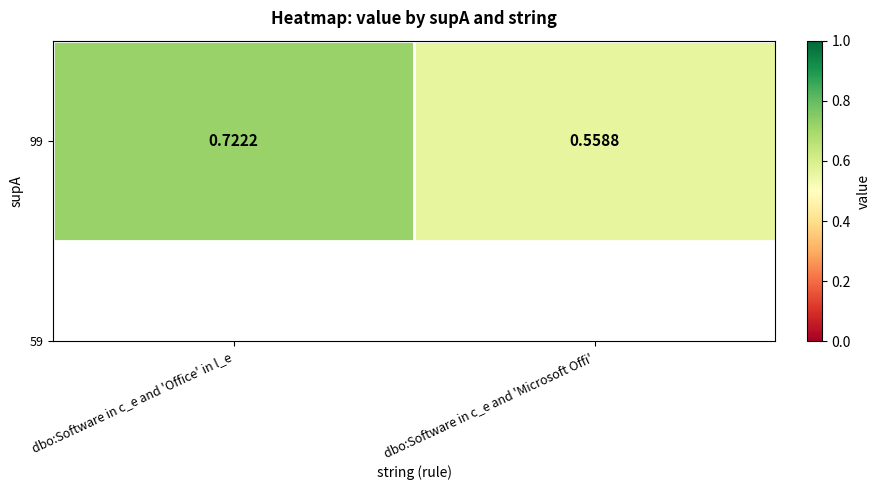

What is the change in value from dbo:Software in c_e and 'Office' in l_e to dbo:Software in c_e and 'Microsoft Offi'?

-0.2